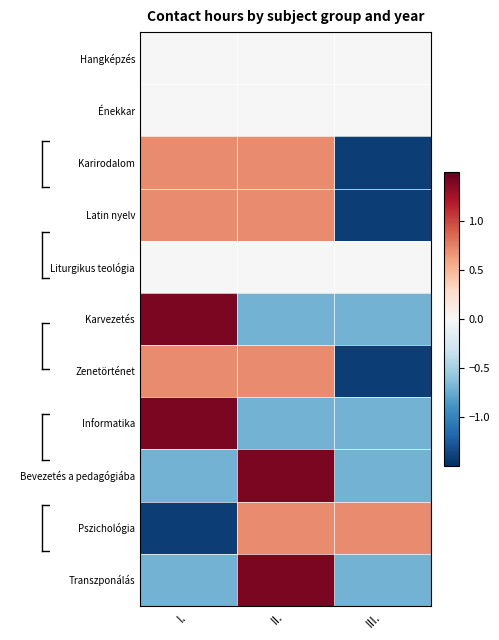

What is the spread (max minus min) of values at I.?

2.8